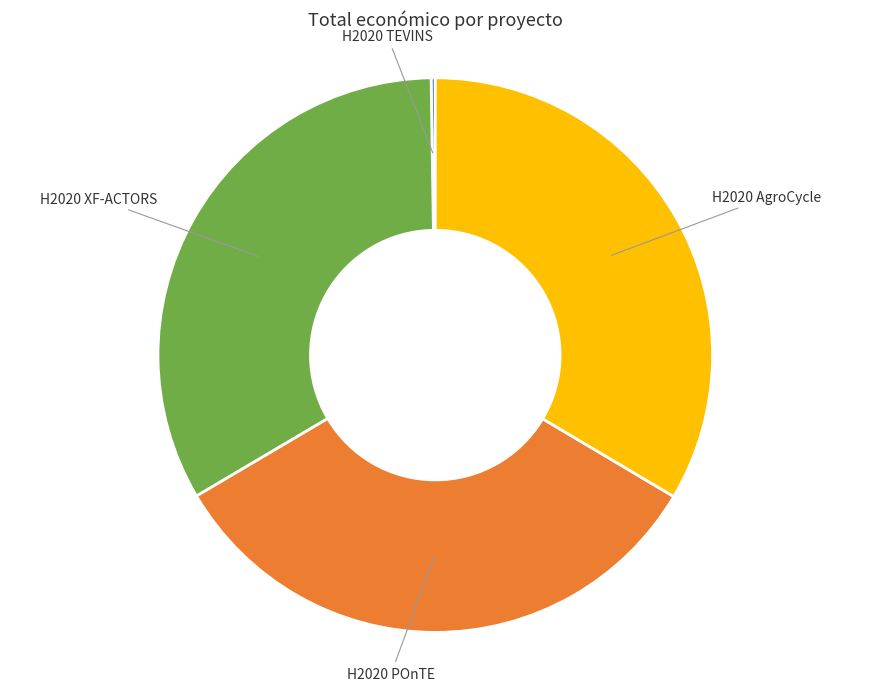

Does H2020 POnTE represent more than half of the total?

No